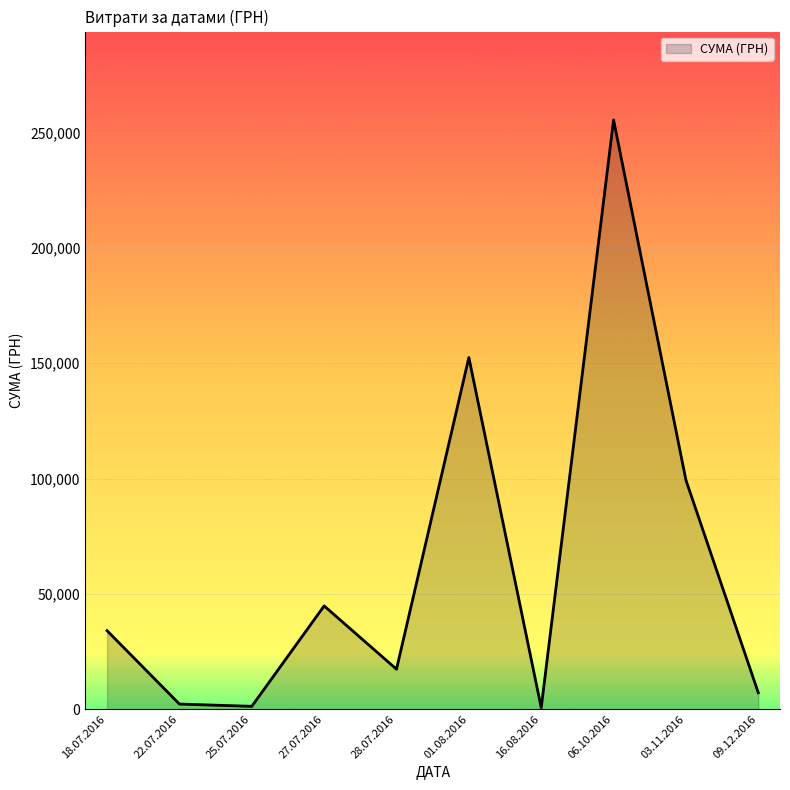

What is the change in value from 27.07.2016 to 01.08.2016?

+107745.2